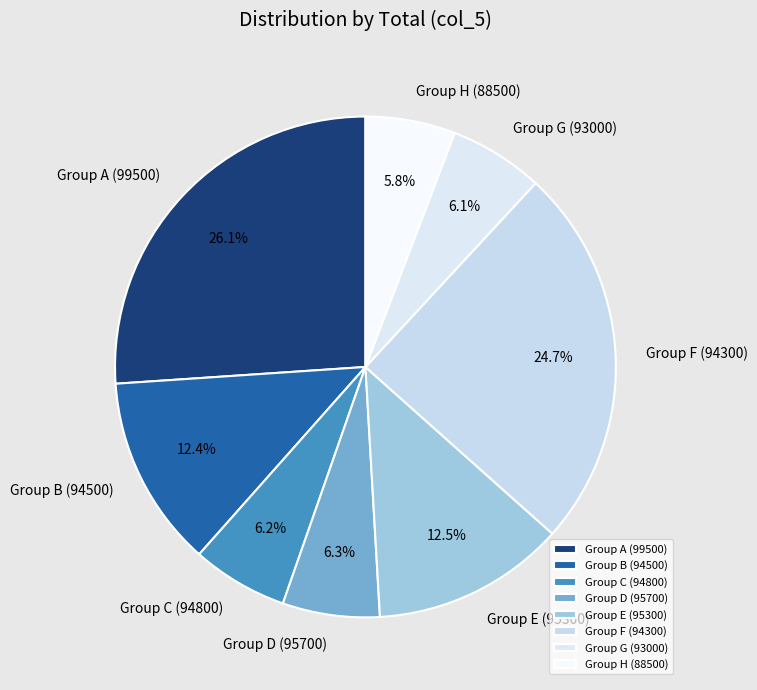

How many segments does this pie chart have?

8